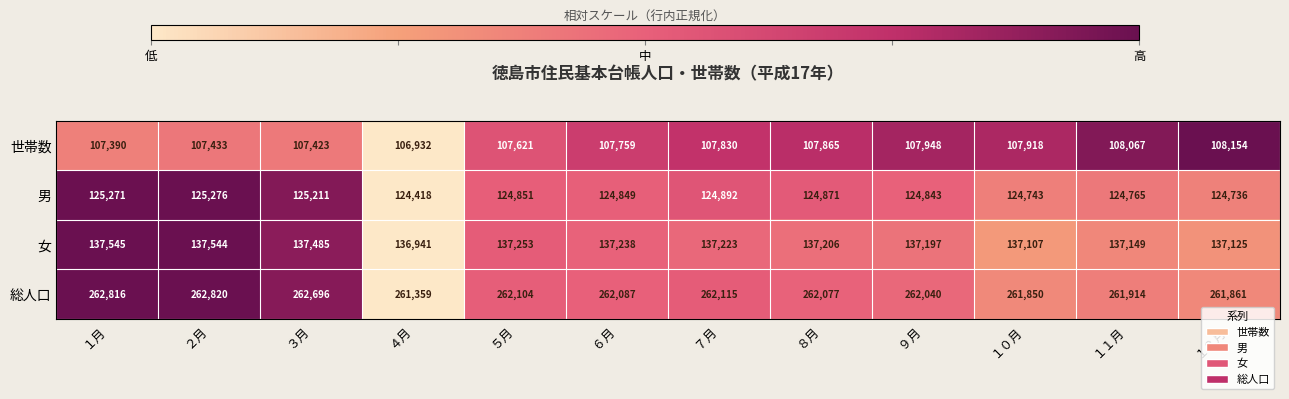

Which series has the largest total across all categories?

総人口